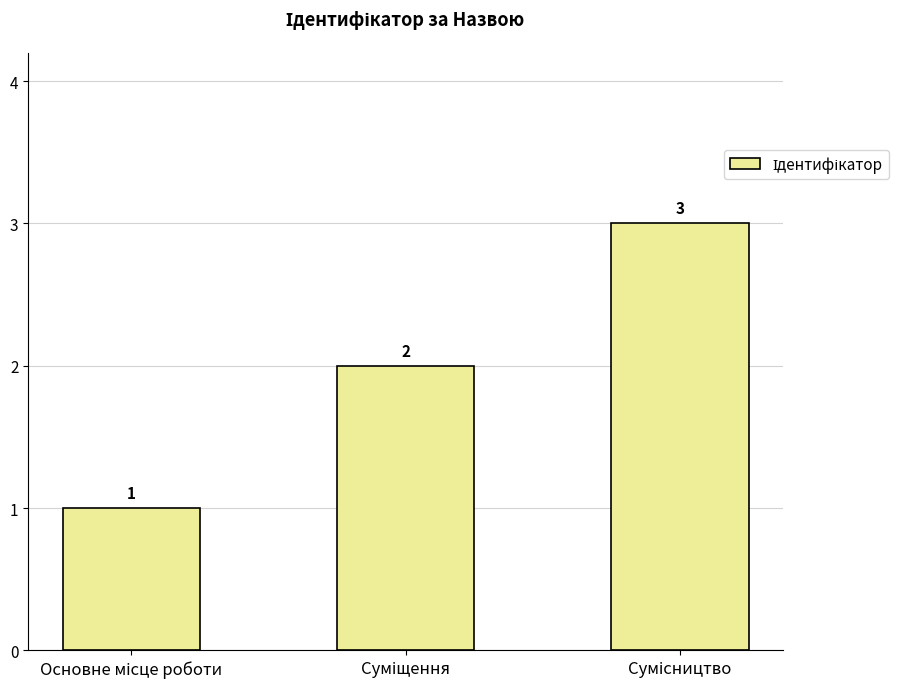

What is the sum of all values?

6